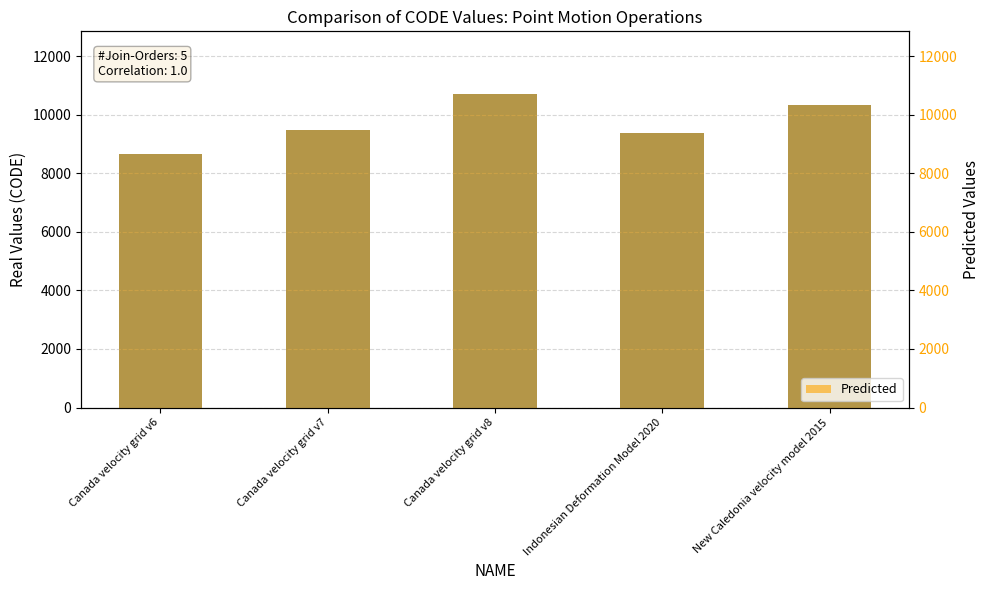

Where does the Predicted series first go above 9483?

Canada velocity grid v8